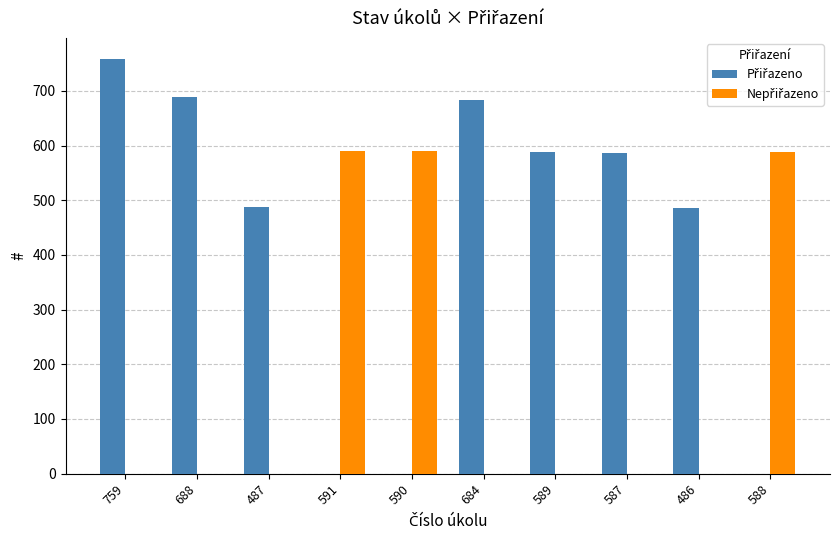

At which category is the sum across all series the highest?

759